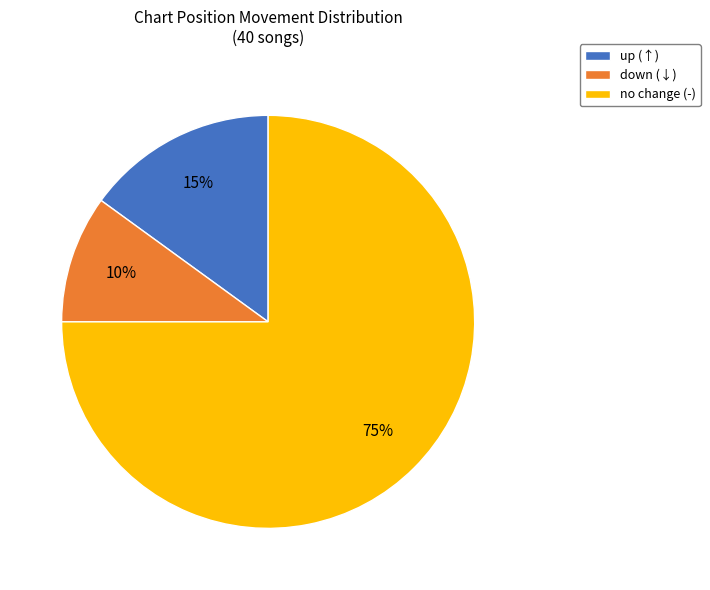

Is there a majority slice in this chart?

Yes